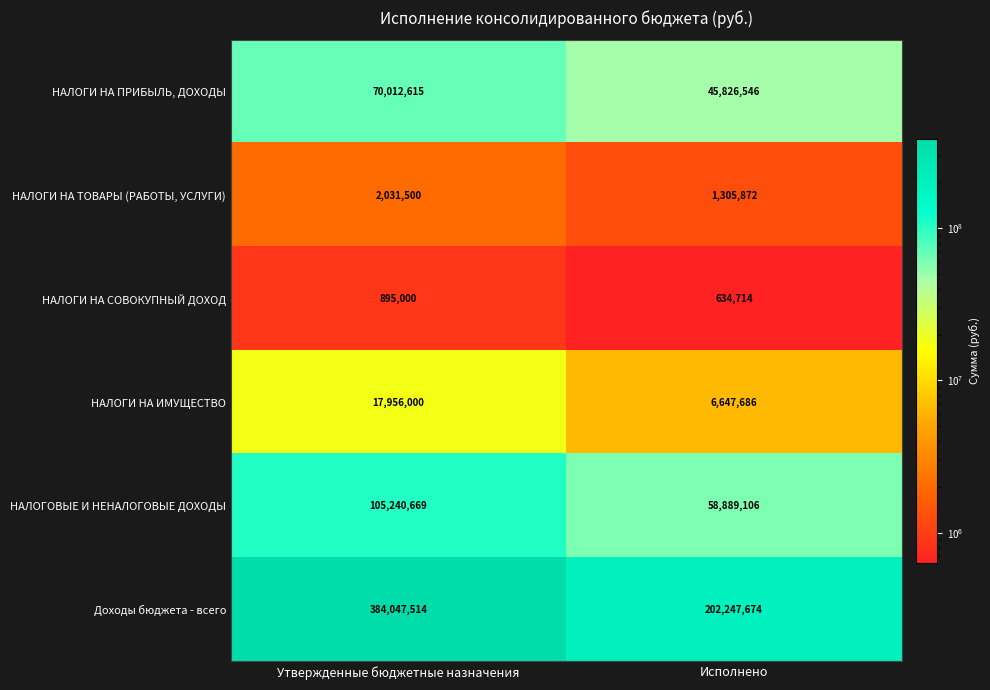

What is the difference between the highest and lowest values at Исполнено?

201612960